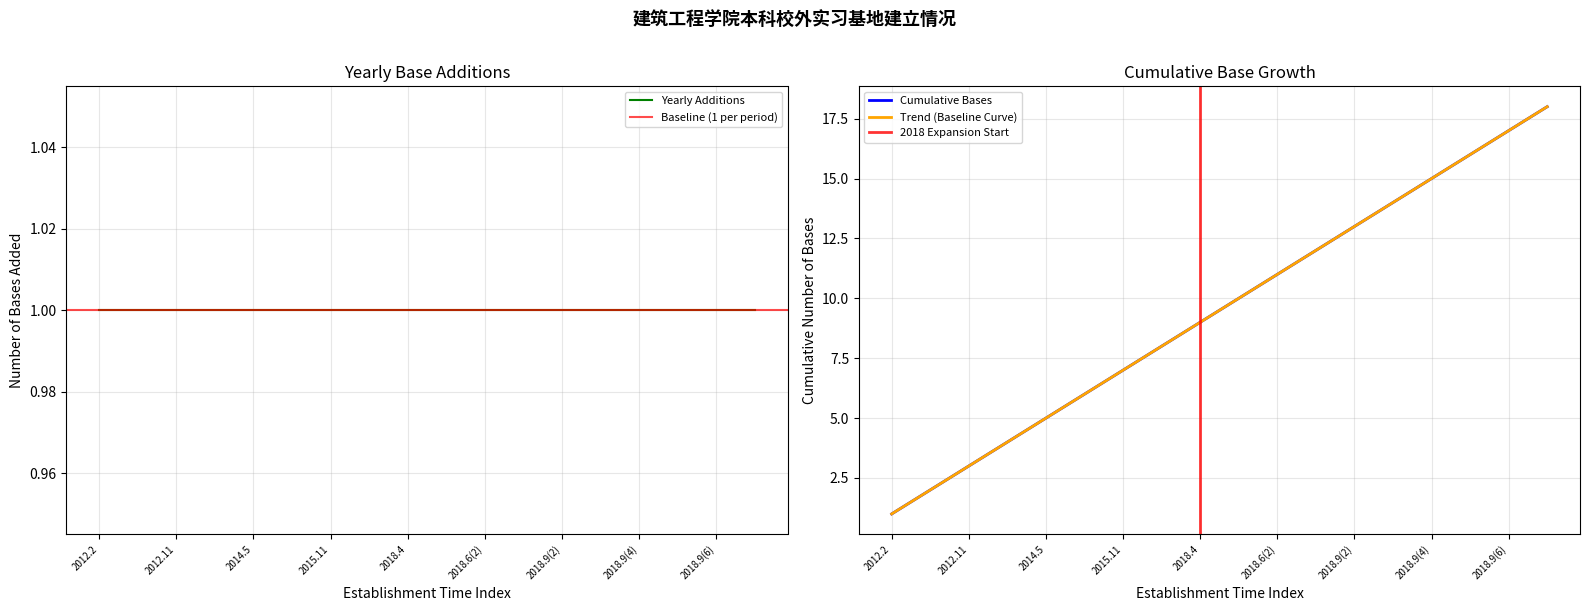

What is the sum of the values at 2014.5 and 2012.3?

7